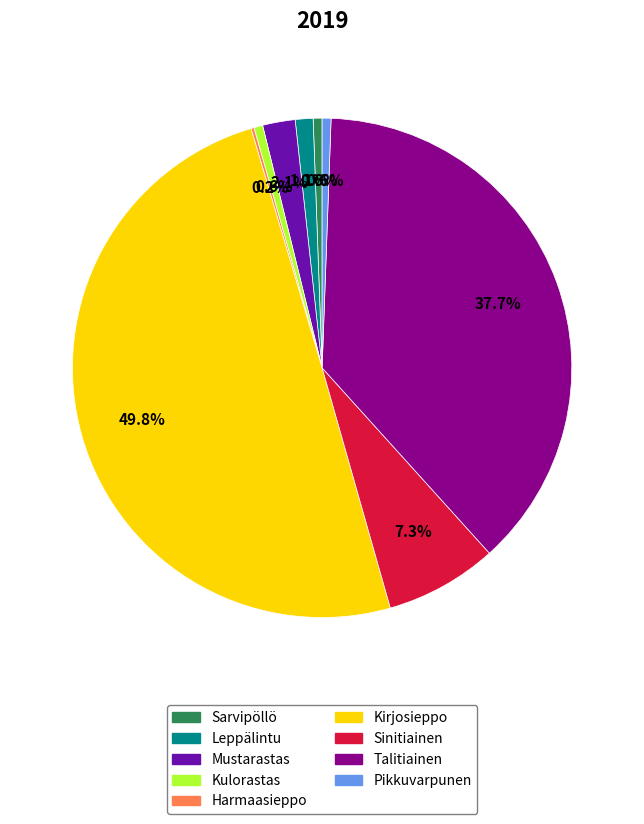

What portion of the pie excludes Kulorastas?

99.4%